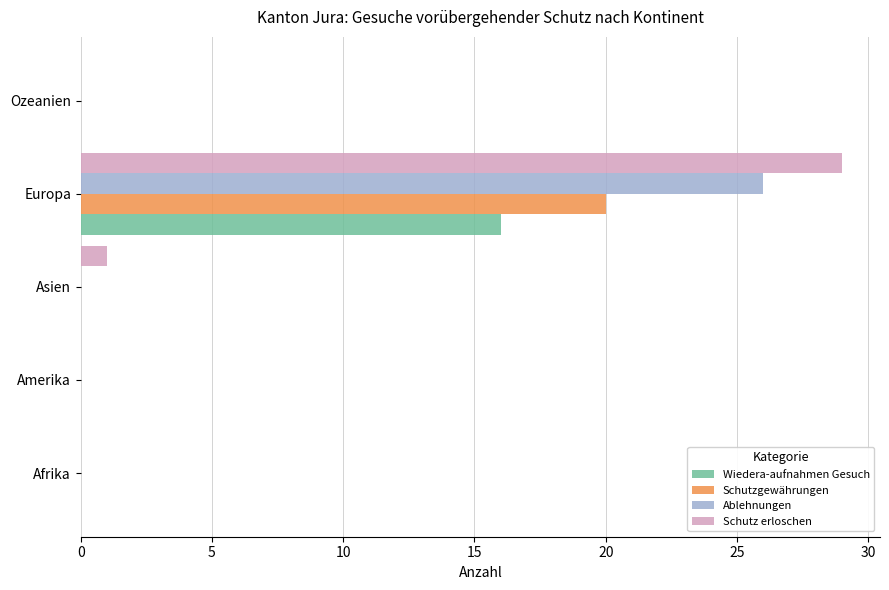

Count the number of categories in the chart.

5